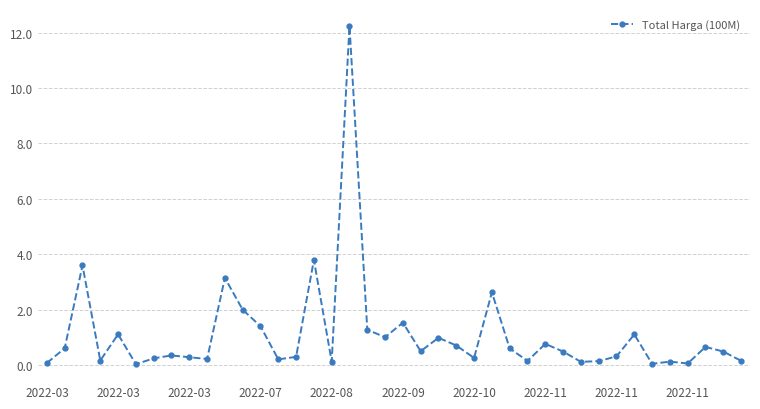

What is the sum of all values?

43.8